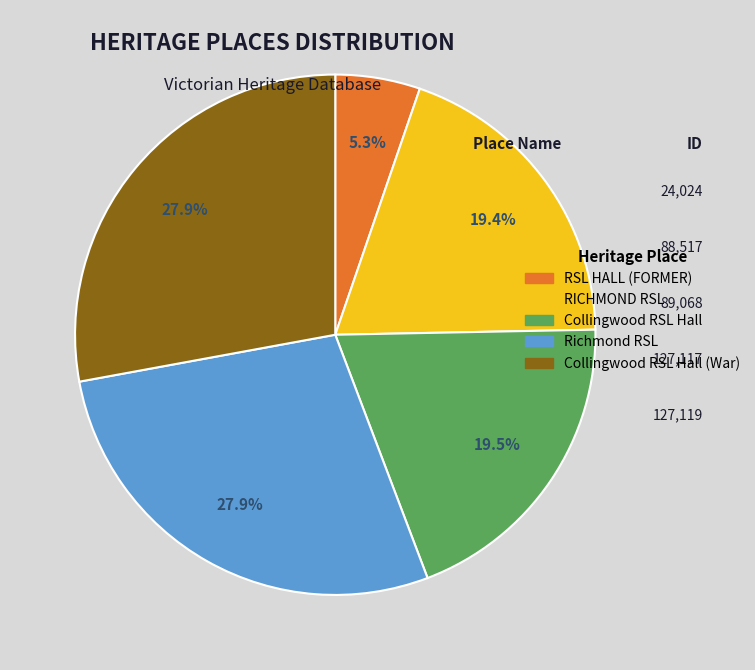

To the nearest percent, what is the difference between the largest and smallest slice percentages?

23%